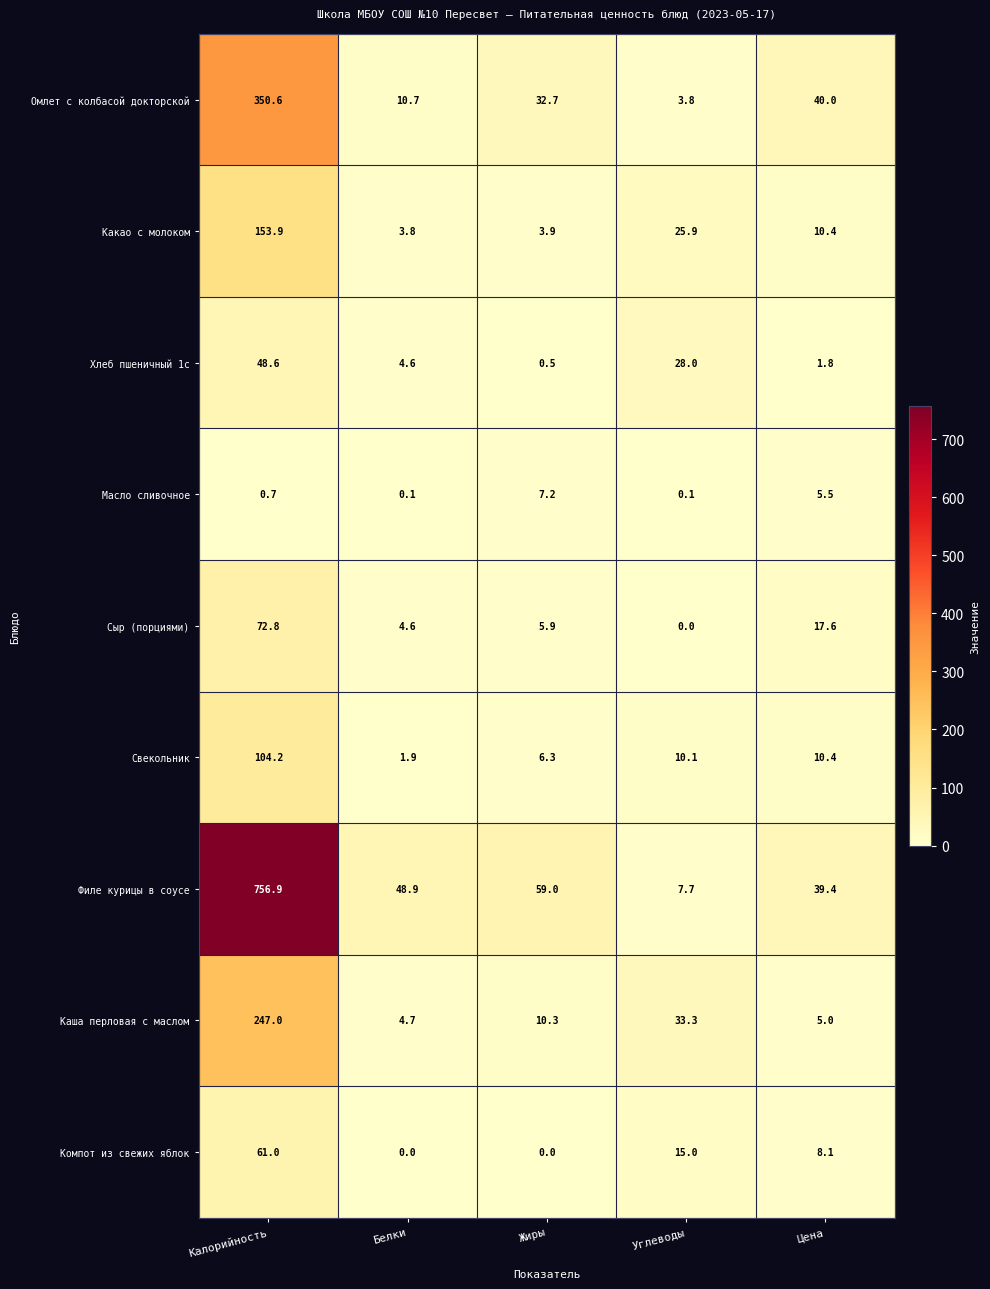

At how many categories does at least one series exceed 148?

1